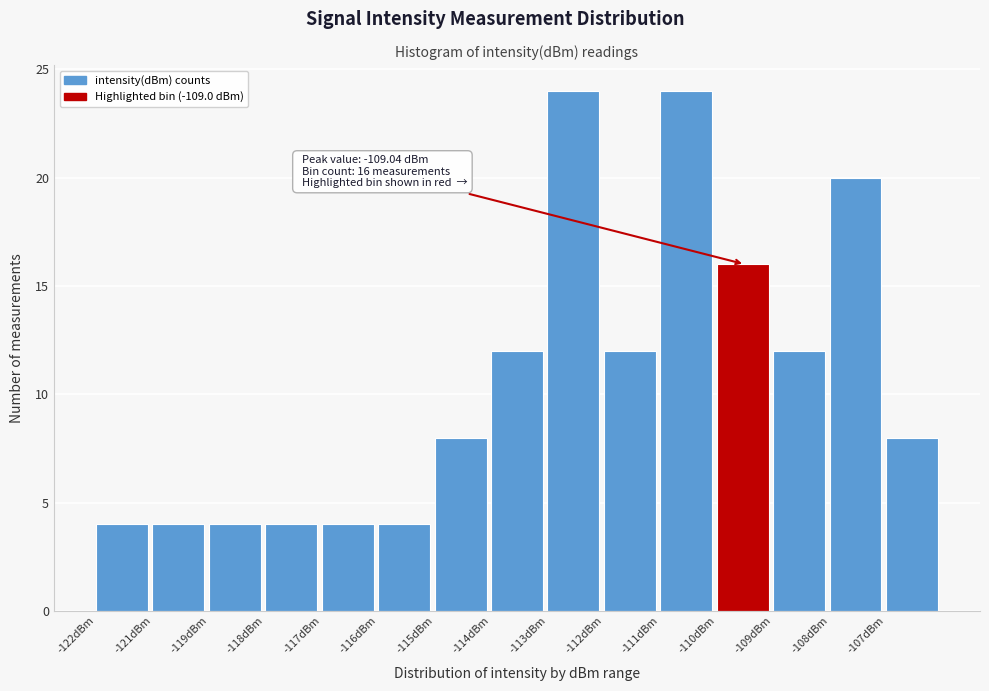

Reading left to right, list all the values displayed in this chart.

-122dBm=4	-121dBm=4	-119dBm=4	-118dBm=4	-117dBm=4	-116dBm=4	-115dBm=8	-114dBm=12	-113dBm=24	-112dBm=12	-111dBm=24	-110dBm=16	-109dBm=12	-108dBm=20	-107dBm=8